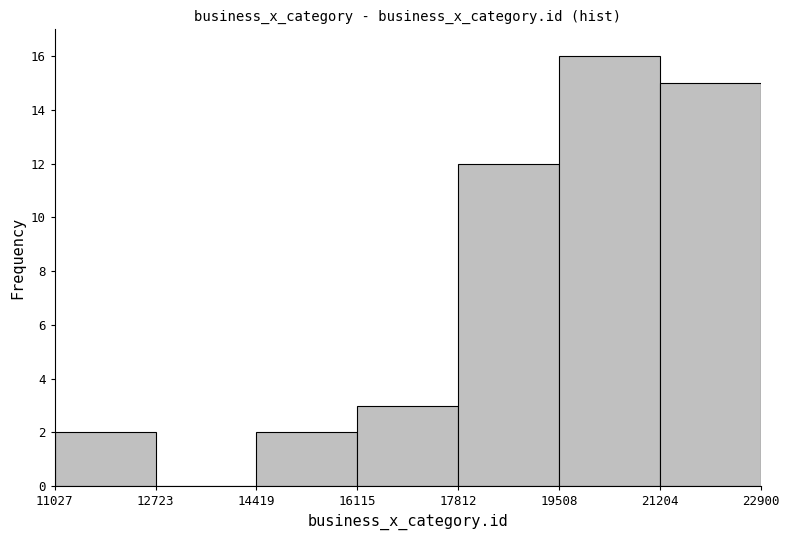

What is the height of the bar covering 16115 to 17812 on the x-axis? The values are not printed on the chart, so give them approximately, as read against the axis.

3